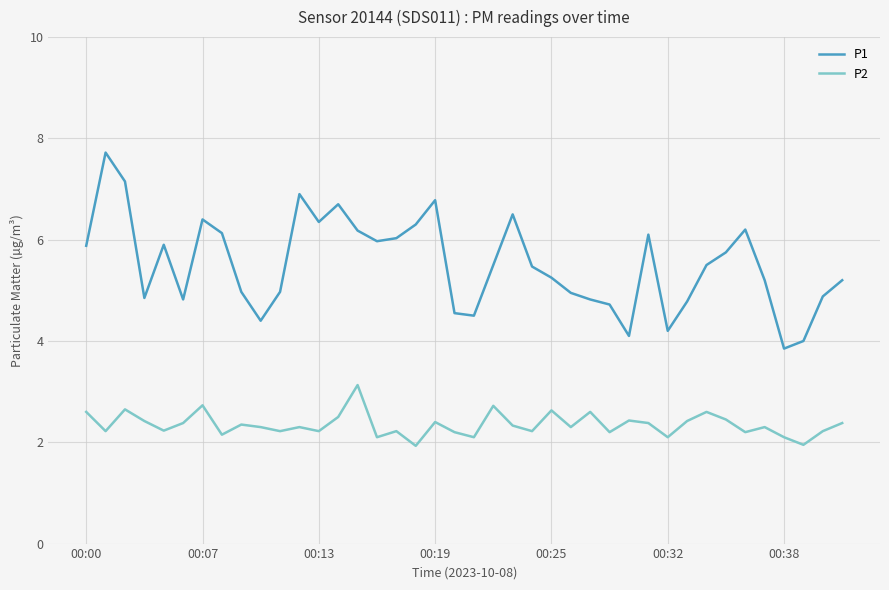

What is the maximum value shown in the chart?

7.7